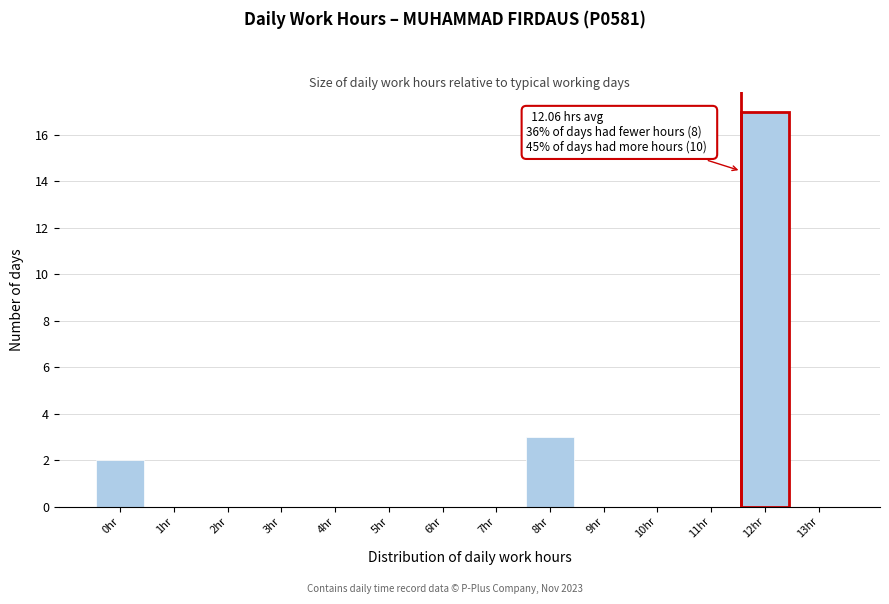

Reading left to right, what are all the values shown in this chart?

0hr=2	1hr=0	2hr=0	3hr=0	4hr=0	5hr=0	6hr=0	7hr=0	8hr=3	9hr=0	10hr=0	11hr=0	12hr=17	13hr=0